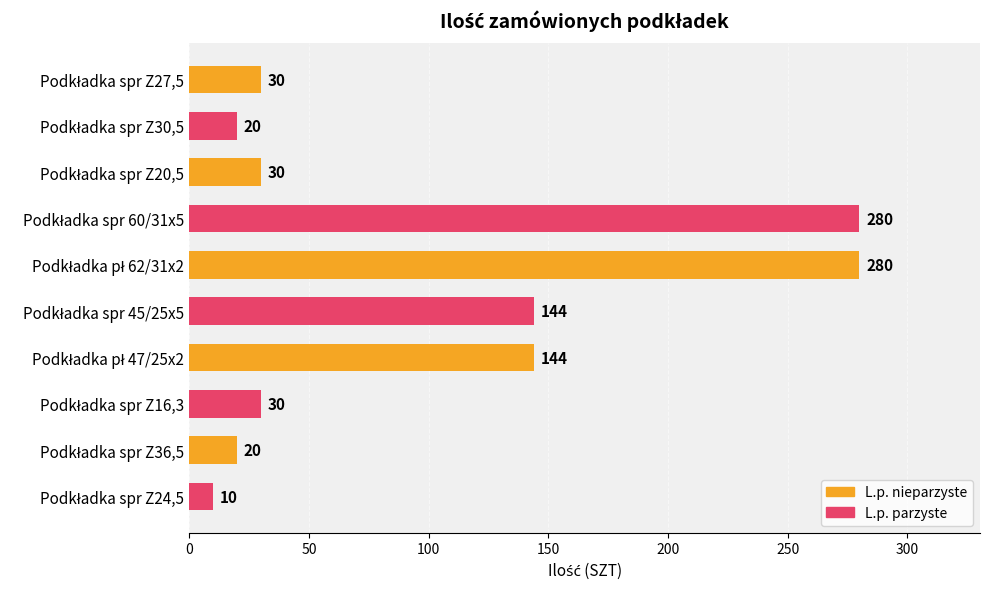

What is the smallest value displayed?

10